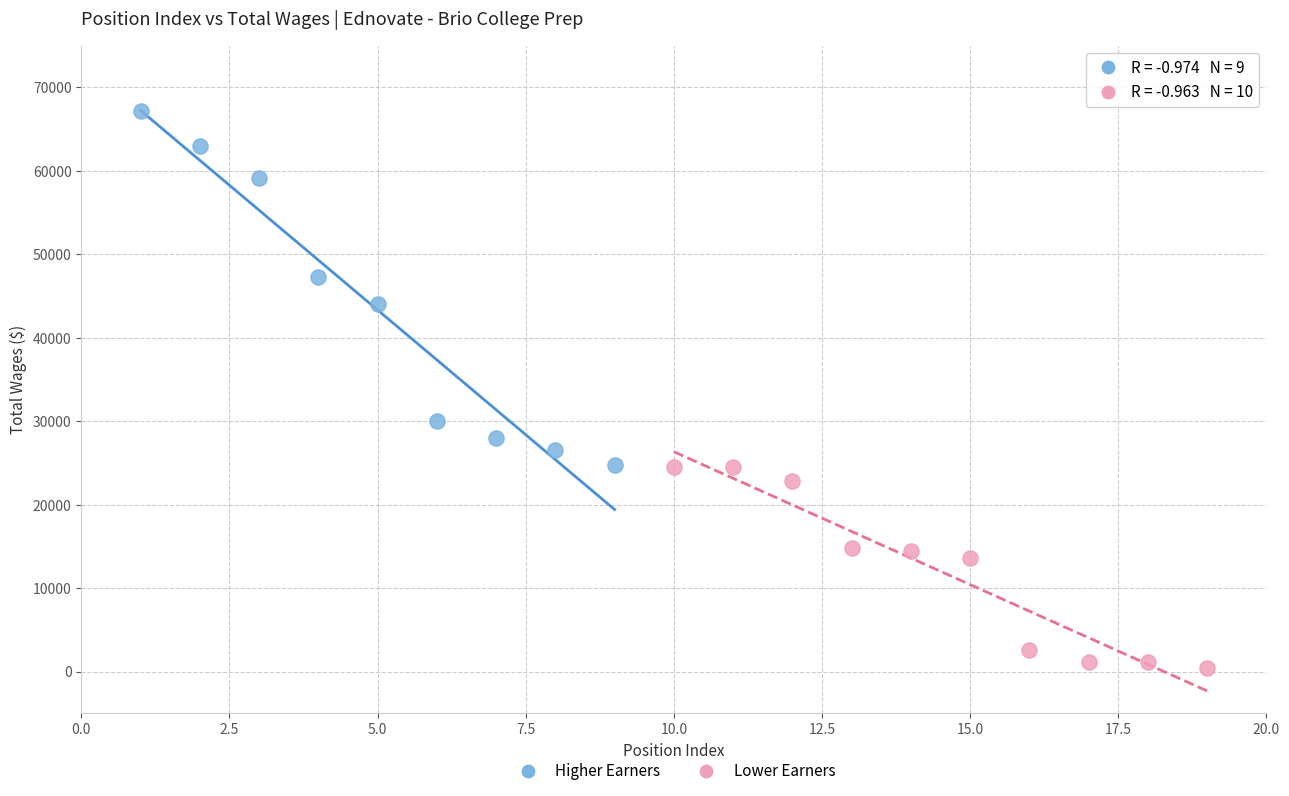

Which series has the widest spread of Y values?

Higher Earners